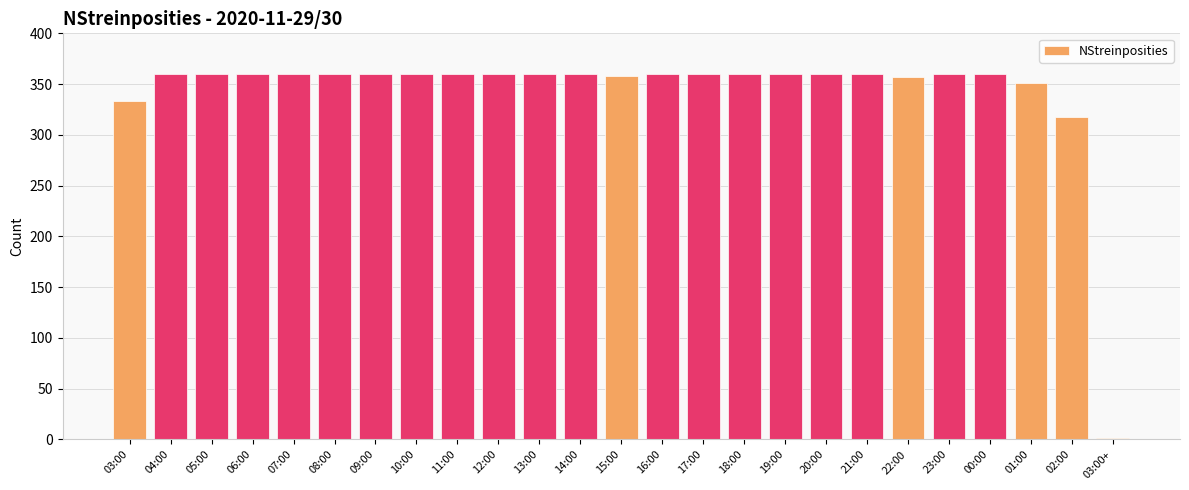

What is the ratio of the value at 23:00 to the value at 02:00?

1.1